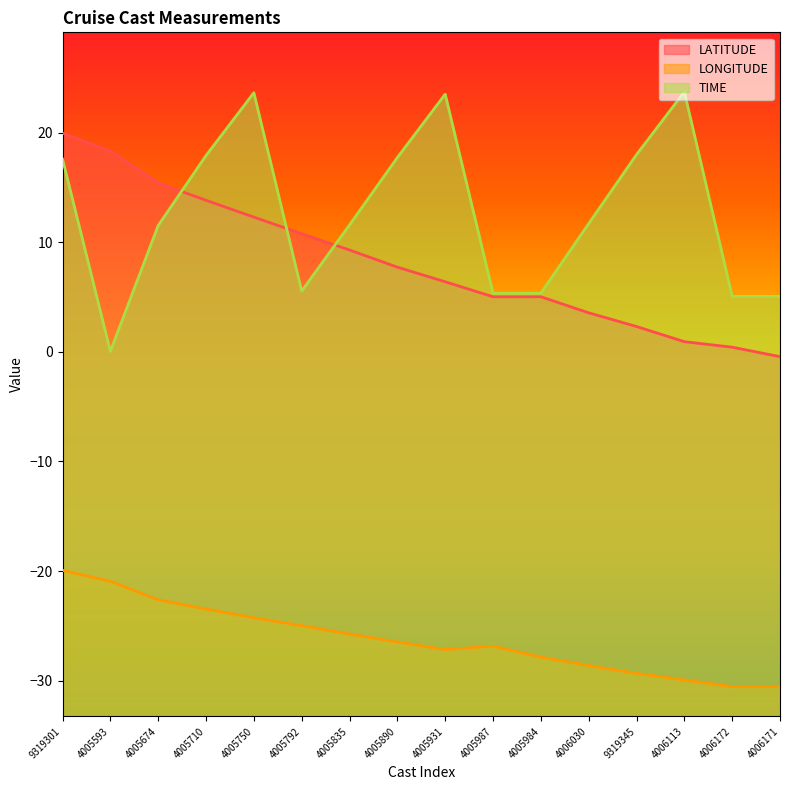

At how many categories does at least one series exceed -21?

16